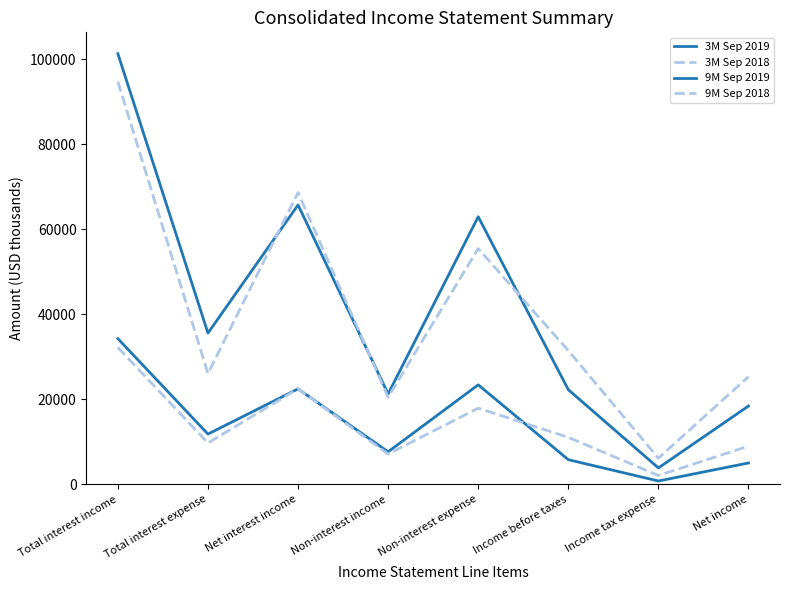

Which series has the largest range (max minus min)?

9M Sep 2019